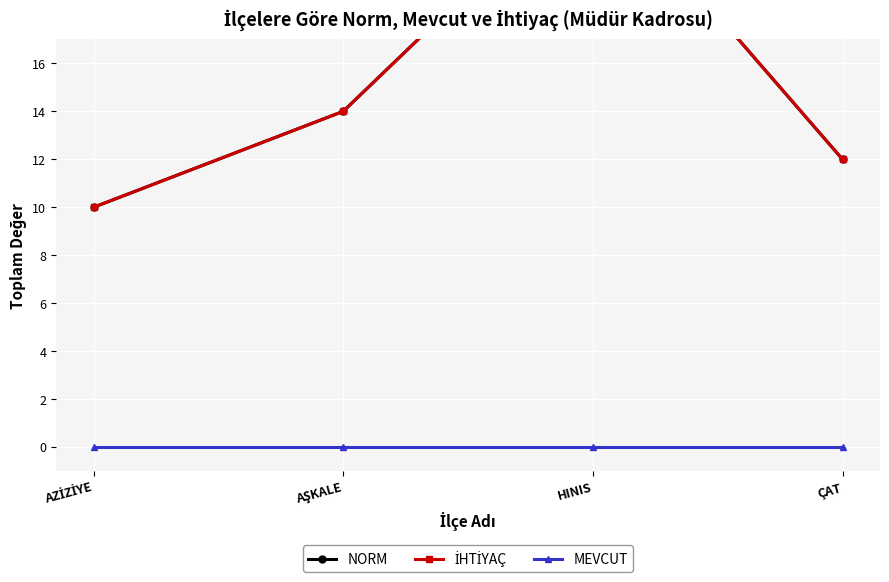

Which series has the largest total across all categories?

NORM